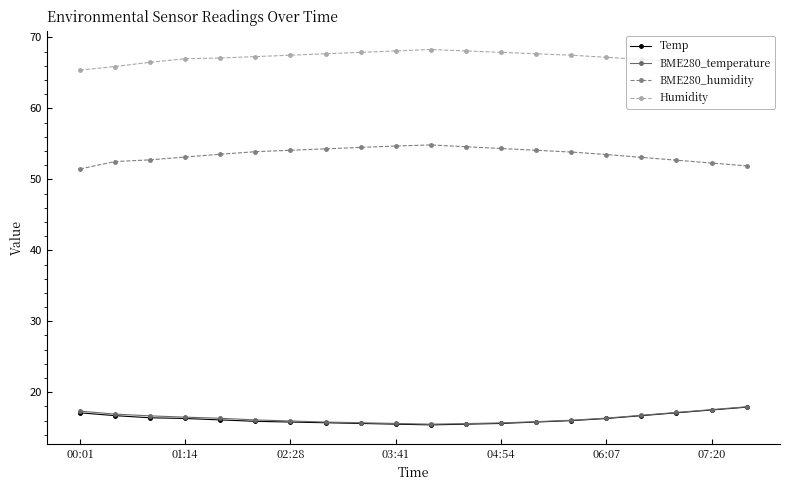

What is the value of the Temp point at the 14th from the left?

15.8